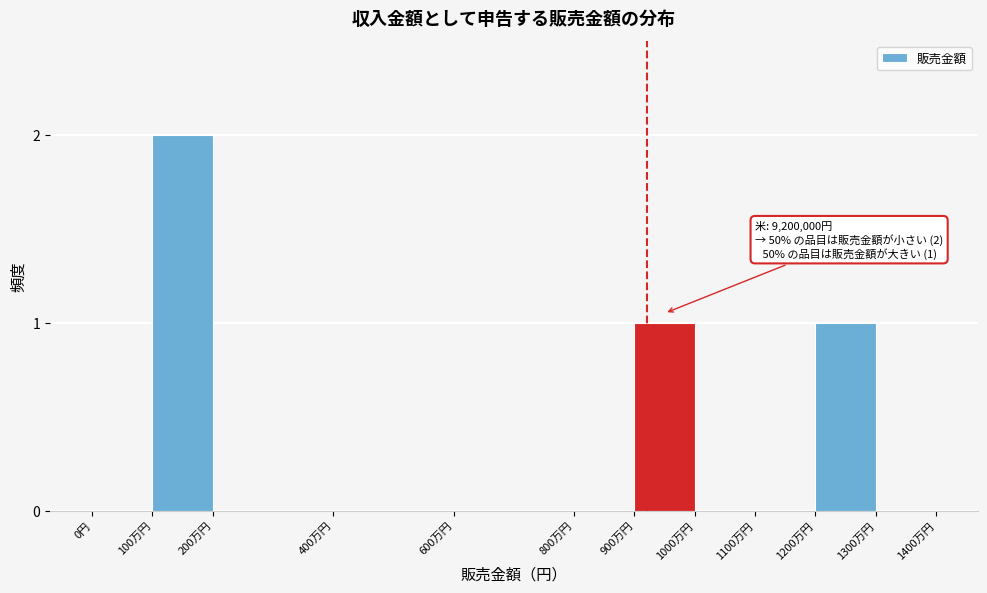

Reading left to right, extract all data points from this chart.

0円=0	100万円=2	200万円=0	400万円=0	600万円=0	800万円=0	900万円=1	1000万円=0	1100万円=0	1200万円=1	1300万円=0